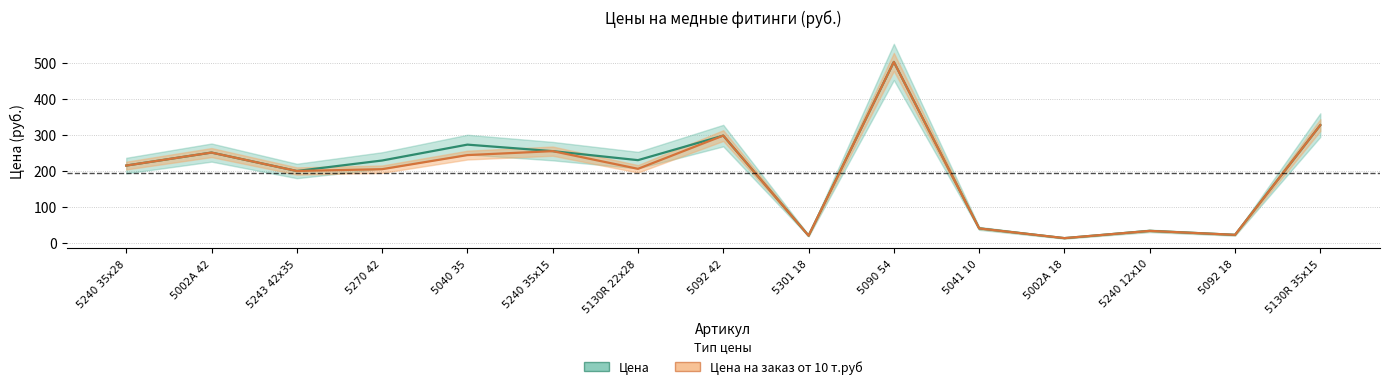

True or false: цена_заказ and цена intersect in this chart.

False